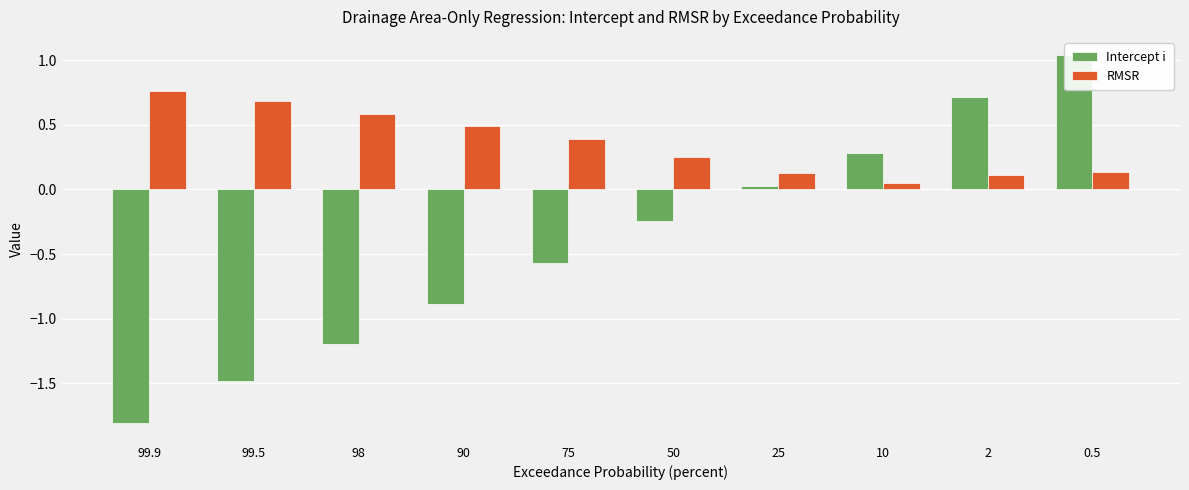

How many series are shown in this chart?

2